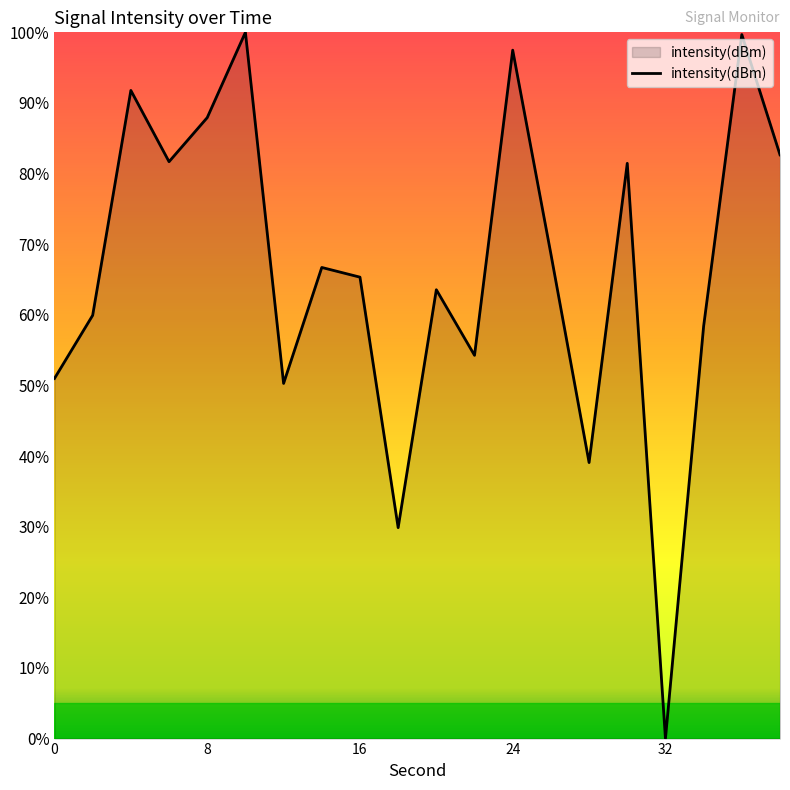

What is the difference between the maximum and minimum values?

100.0